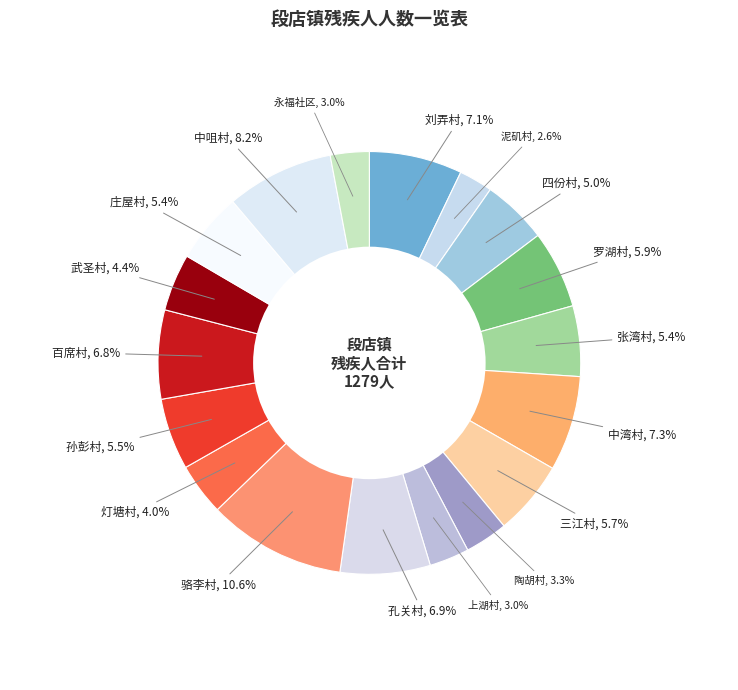

Is 武圣村 the majority of the pie?

No